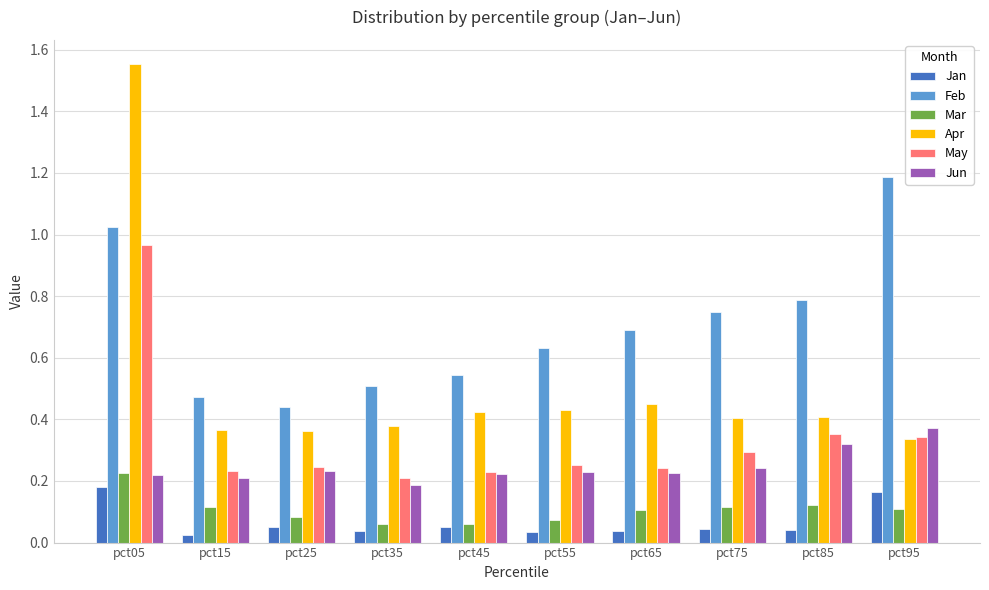

What is the maximum value for Feb?

1.2